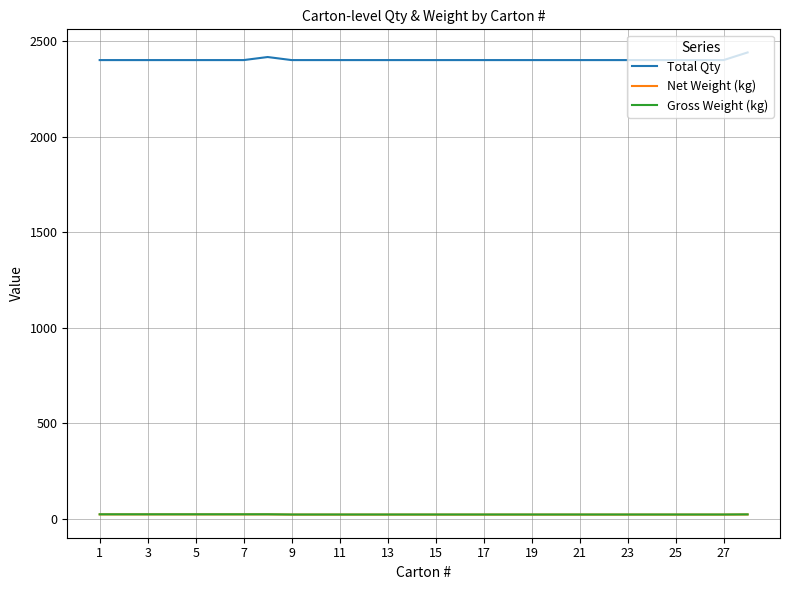

How many lines are shown in the chart?

3